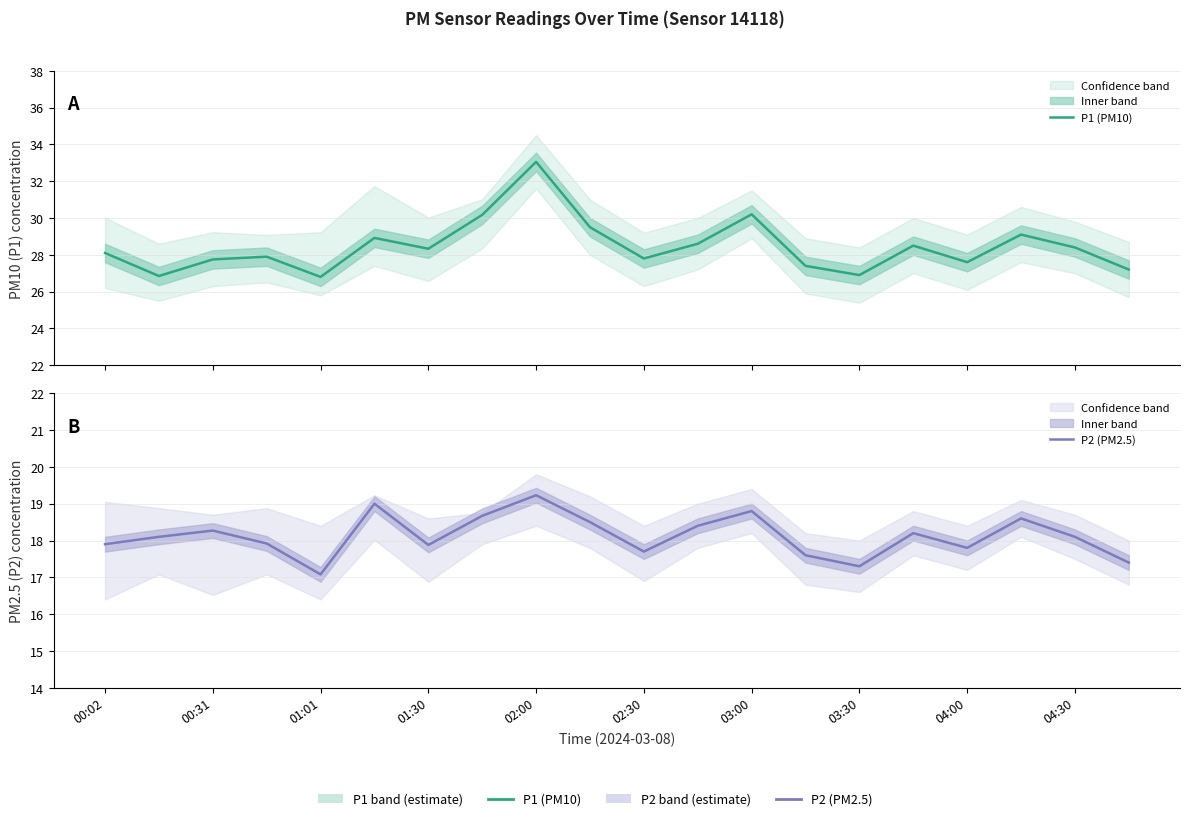

True or false: P2 (PM2.5) and P1 (PM10) cross at least once.

False